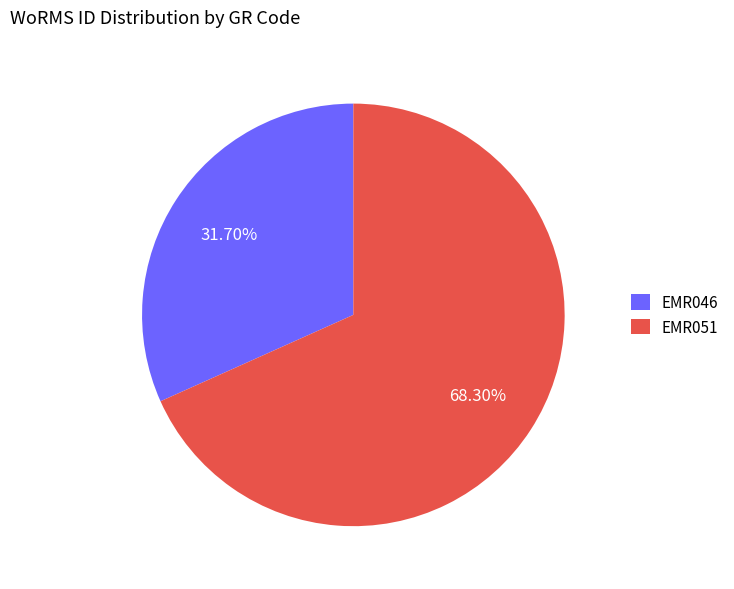

What percentage is the EMR046 slice, to the nearest percent?

32%